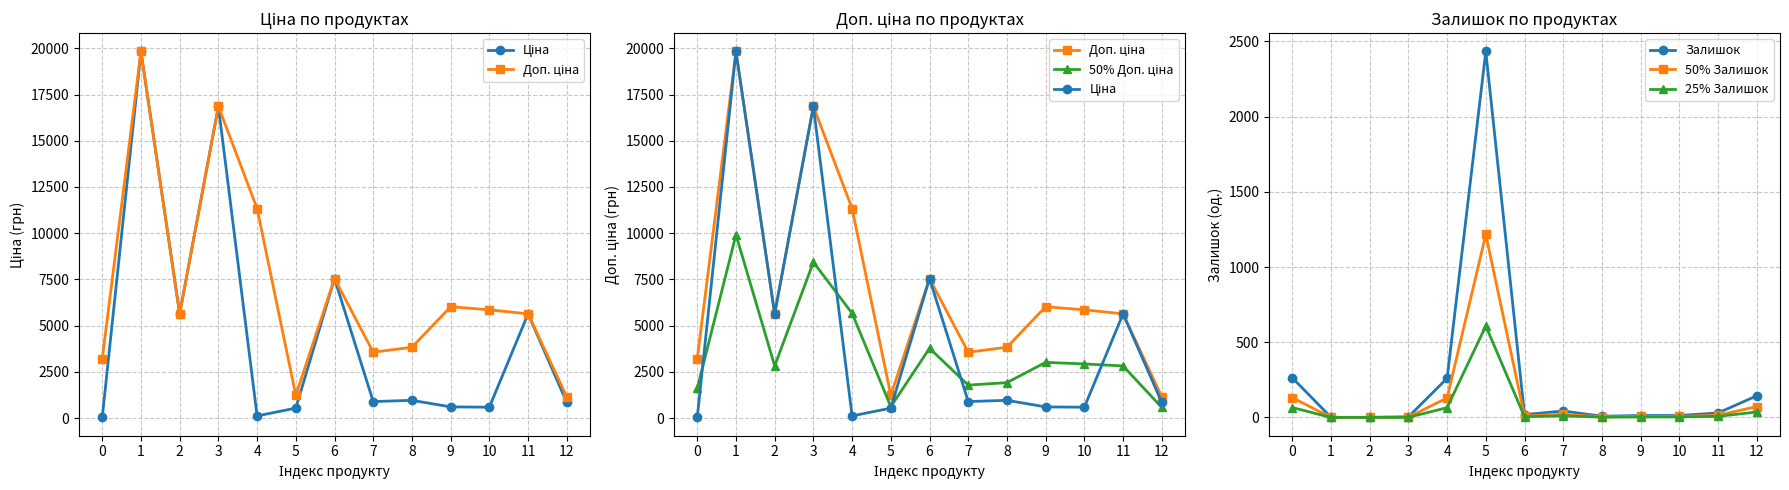

Reading left to right, what are all the values shown in this chart?

Ціна: 32.0	19831.1	5636.0	16863.2	113.3	535.4	7545.9	889.9	957.1	602.1	585.3	5636.0	842.8
Доп. ціна: 3205.0	19831.1	5636.0	16863.2	11334.0	1227.2	7545.9	3559.7	3828.4	6020.8	5852.9	5636.0	1142.1
50% Доп. ціна: 1602.5	9915.5	2818.0	8431.6	5667.0	613.6	3772.9	1779.9	1914.2	3010.4	2926.4	2818.0	571.0
Залишок: 264.0	1.0	1.0	4.0	260.0	2433.0	19.0	43.0	8.0	13.0	13.0	30.0	144.0
50% Залишок: 132.0	0.5	0.5	2.0	130.0	1216.5	9.5	21.5	4.0	6.5	6.5	15.0	72.0
25% Залишок: 66.0	0.2	0.2	1.0	65.0	608.2	4.8	10.8	2.0	3.2	3.2	7.5	36.0